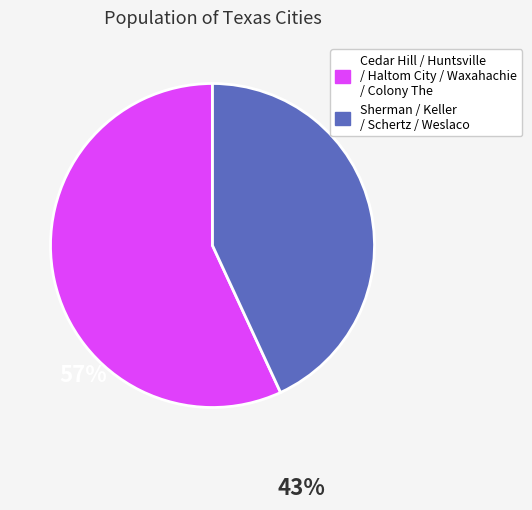

Is there a majority slice in this chart?

Yes